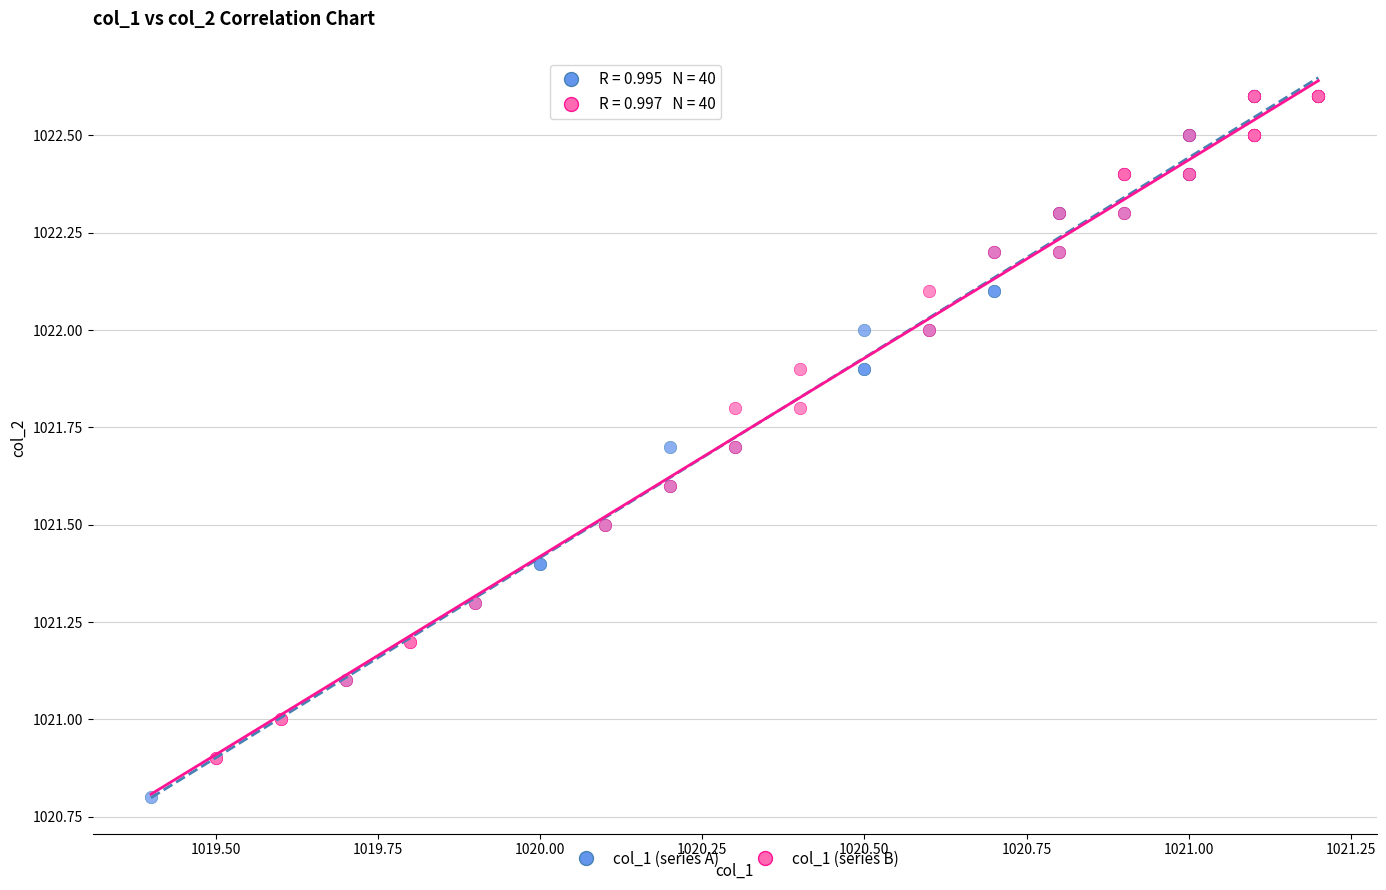

What are all the series names shown in the legend?

col_1 (series A), col_1 (series B)